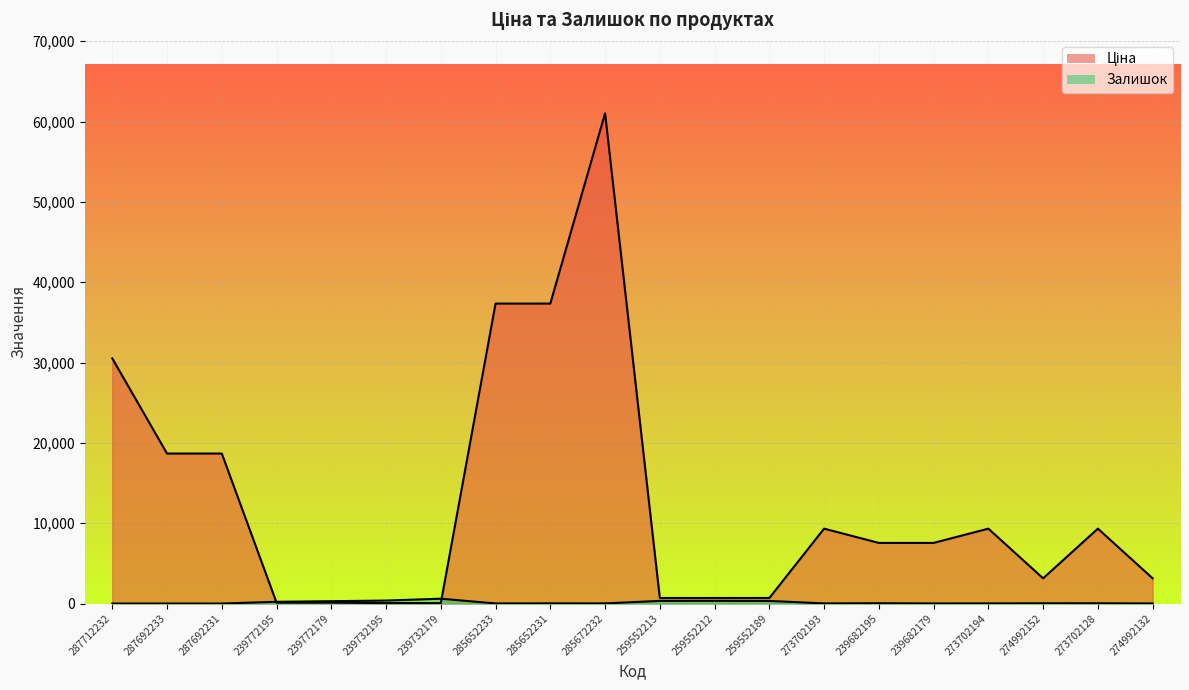

What is the total value across all series at 287692233?

18671.5